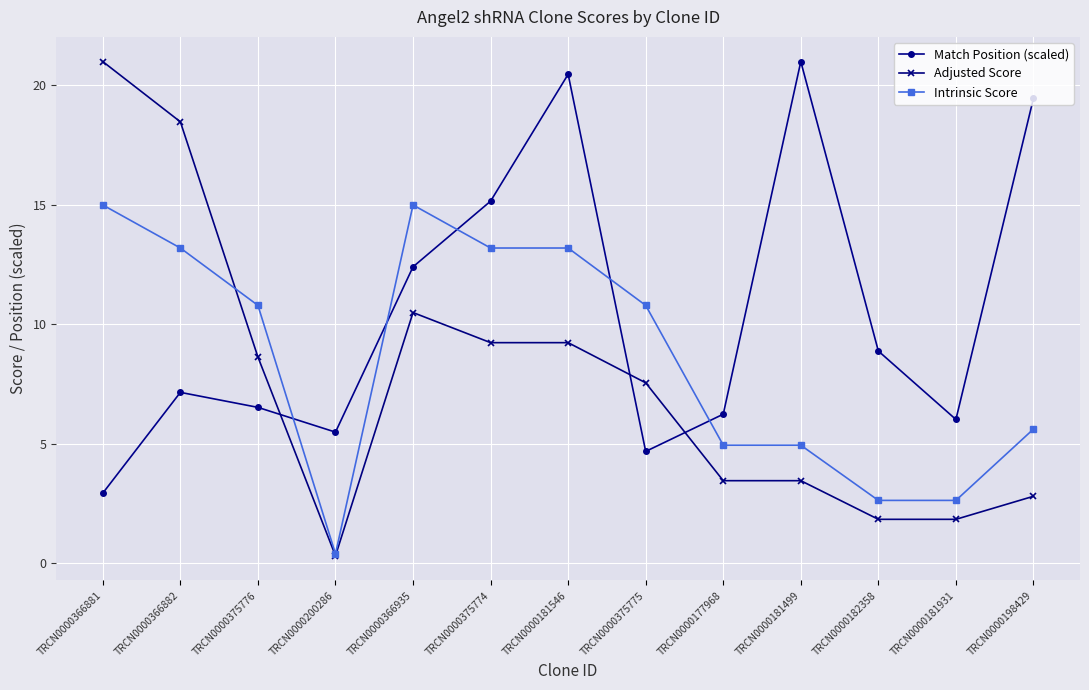

What is the value of the Intrinsic Score point at the 12th from the left?

2.6